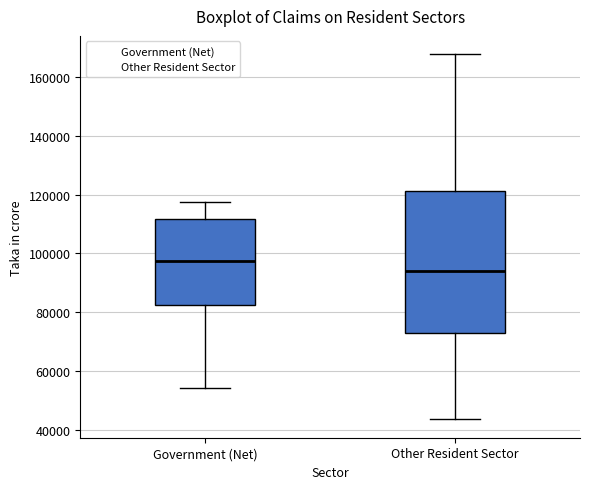

Reading left to right, read every box against the y-axis: the position of its median line, the range the box covers, and the ends of its whiskers. The values are not printed on the chart, so give them approximately, as read against the axis.

Government (Net): median 98000, box 82000 to 112000, whiskers 54000 to 118000
Other Resident Sector: median 94000, box 74000 to 122000, whiskers 44000 to 168000